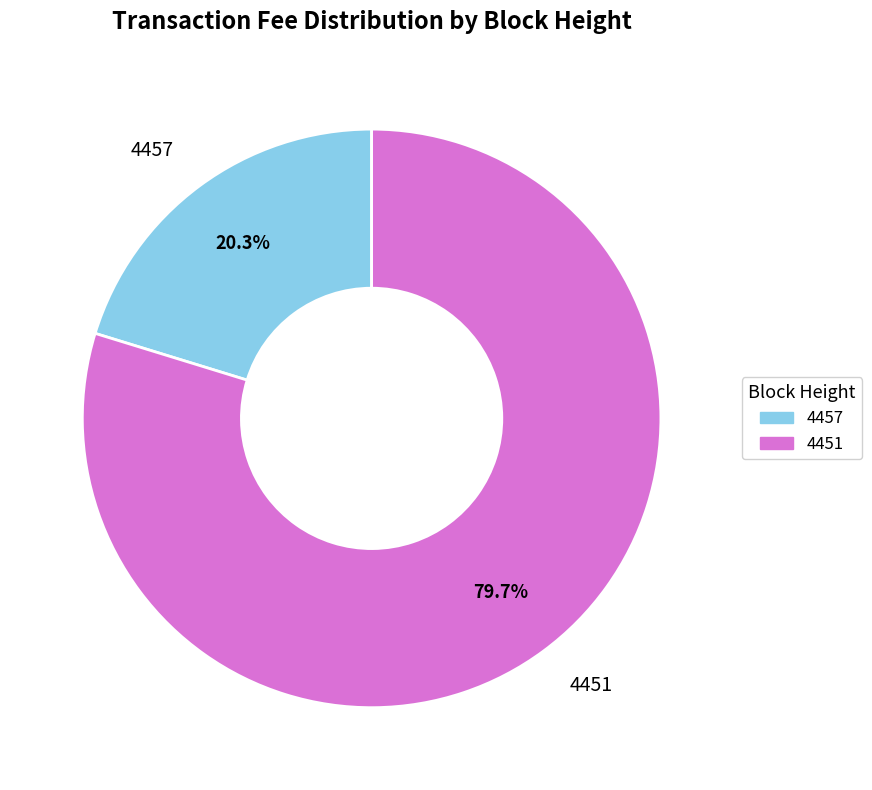

What is the total percentage of 4451 and 4457?

100.0%